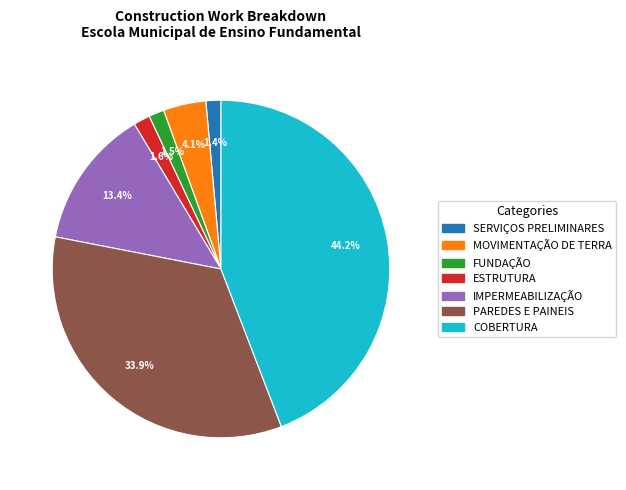

What percentage is NOT represented by PAREDES E PAINEIS?

66.1%